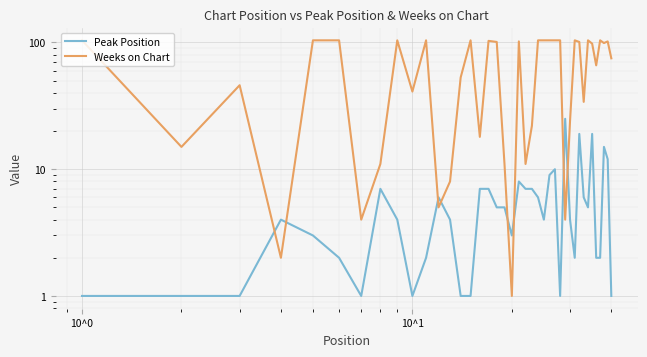

Is the value of Peak Position at 21 greater than the value of Weeks on Chart at 39?

No